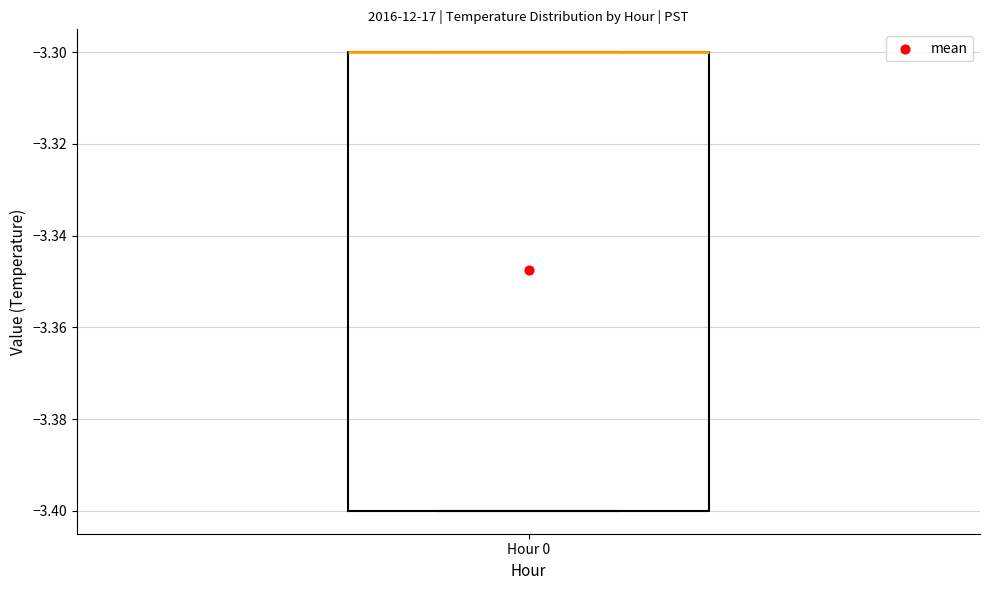

Where is the lower edge of the box for Hour 0 on the y-axis? The values are not printed on the chart, so give them approximately, as read against the axis.

-3.4